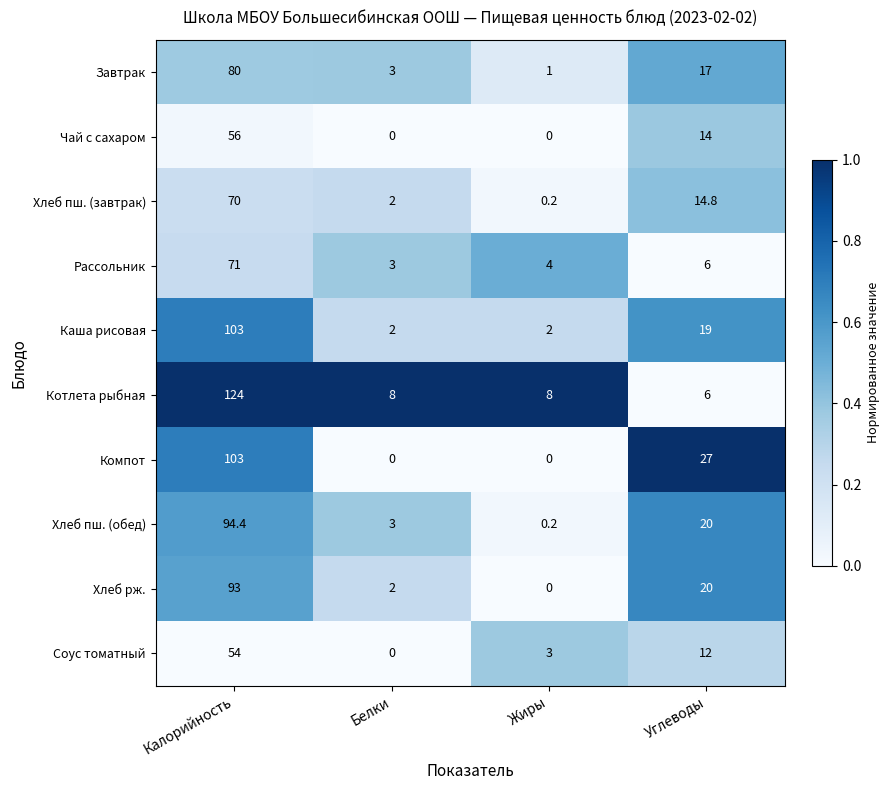

The Хлеб пш. (обед) series shows 3.0 at Белки. True or false?

True